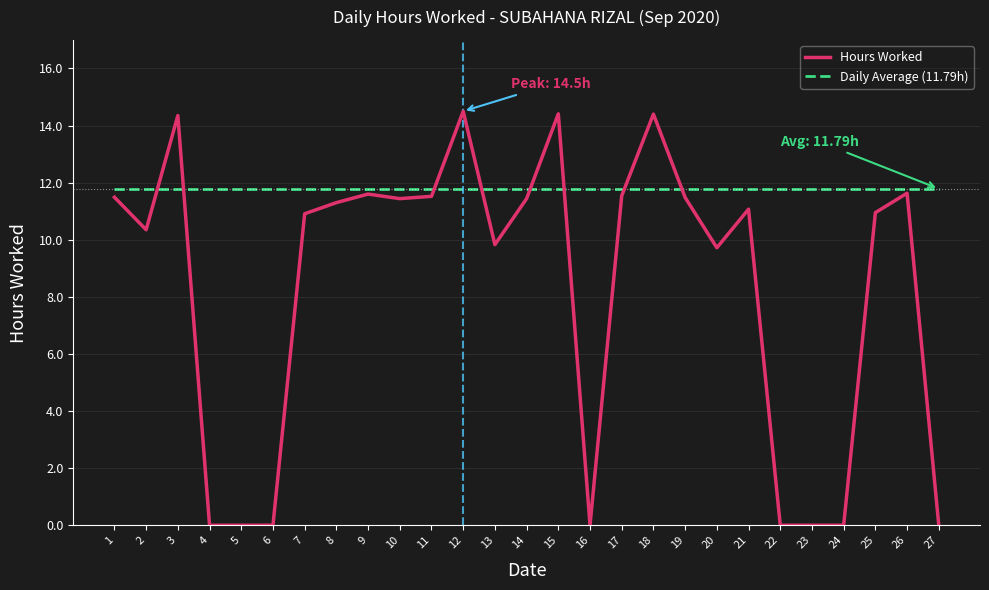

Which series ends up on top after the final intersection of Daily Average (11.79h) and Hours Worked?

Daily Average (11.79h)